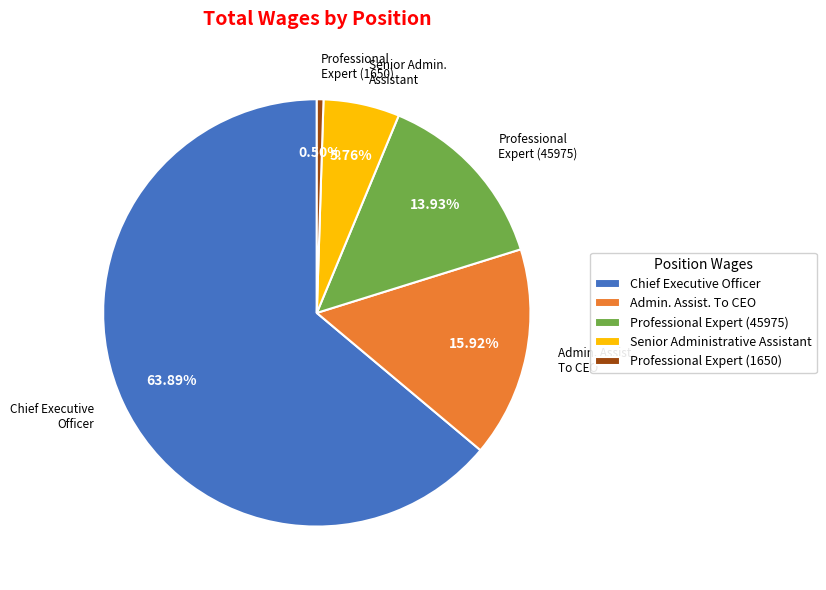

Which category has the biggest portion of the pie?

Chief Executive Officer